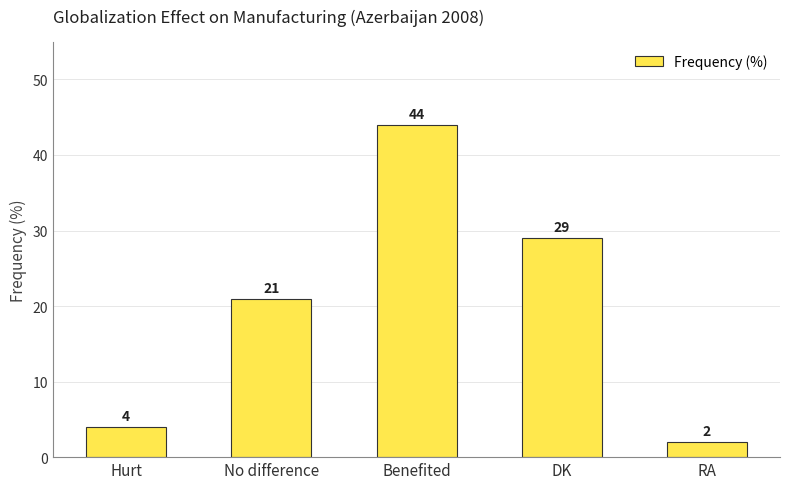

Between RA and DK, which is larger?

DK